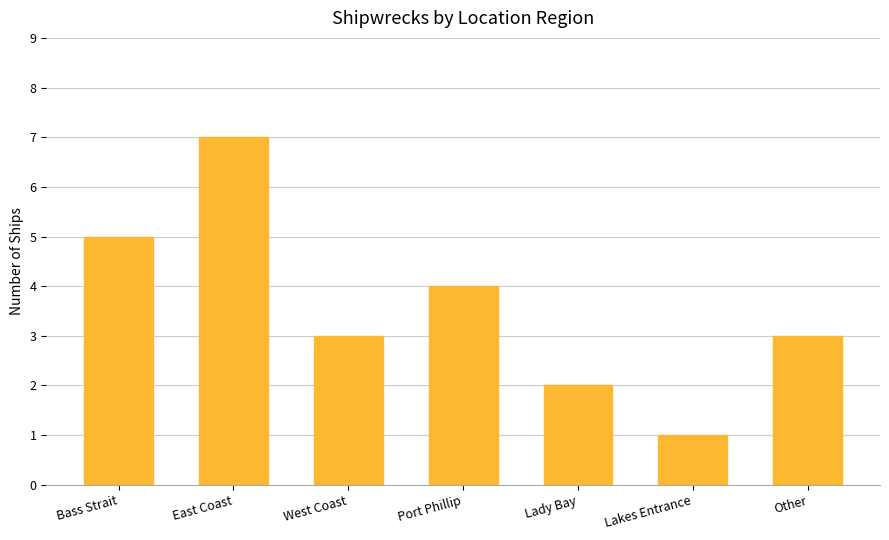

What is the maximum value shown in the chart?

7